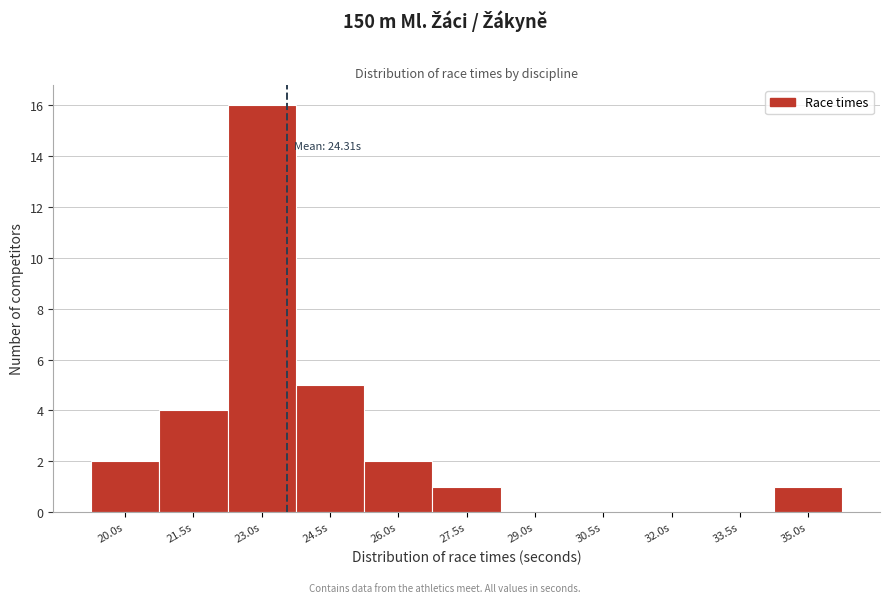

Reading left to right, list all the values displayed in this chart.

20.0s=2	21.5s=4	23.0s=16	24.5s=5	26.0s=2	27.5s=1	29.0s=0	30.5s=0	32.0s=0	33.5s=0	35.0s=1